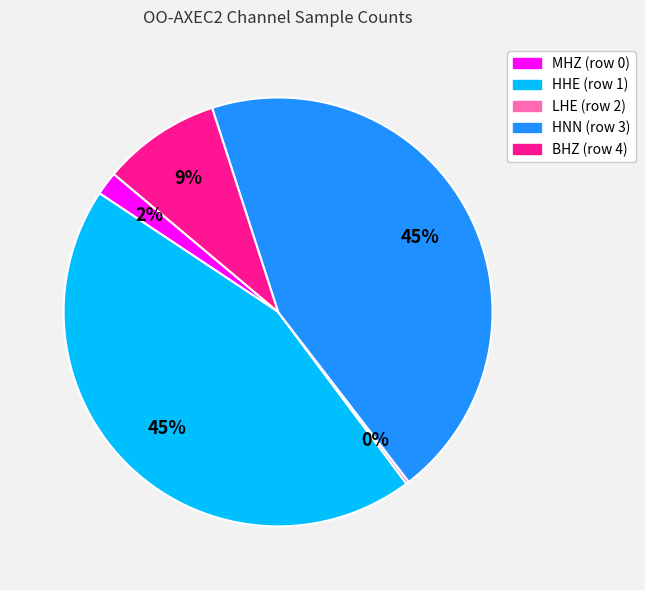

Is it true that BHZ (row 4) is 23% of the pie?

False